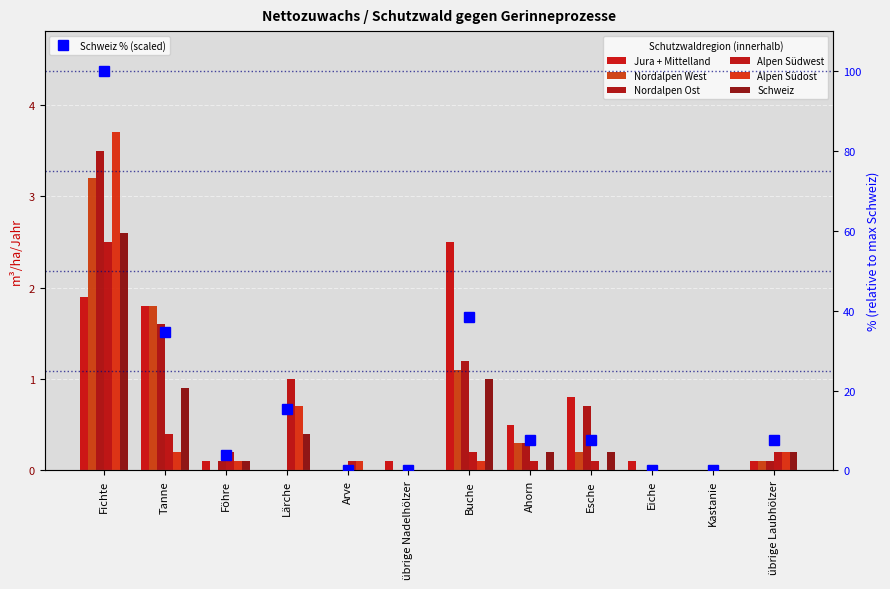

Is the value of Schweiz at Föhre greater than the value of Jura + Mittelland at Buche?

No